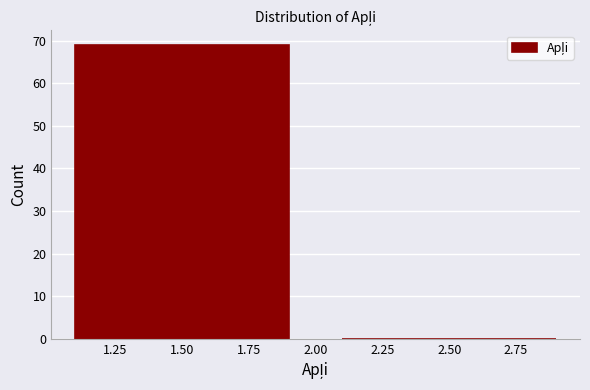

How tall is the bar that spans 1 to 2 on the x-axis? The values are not printed on the chart, so give them approximately, as read against the axis.

69